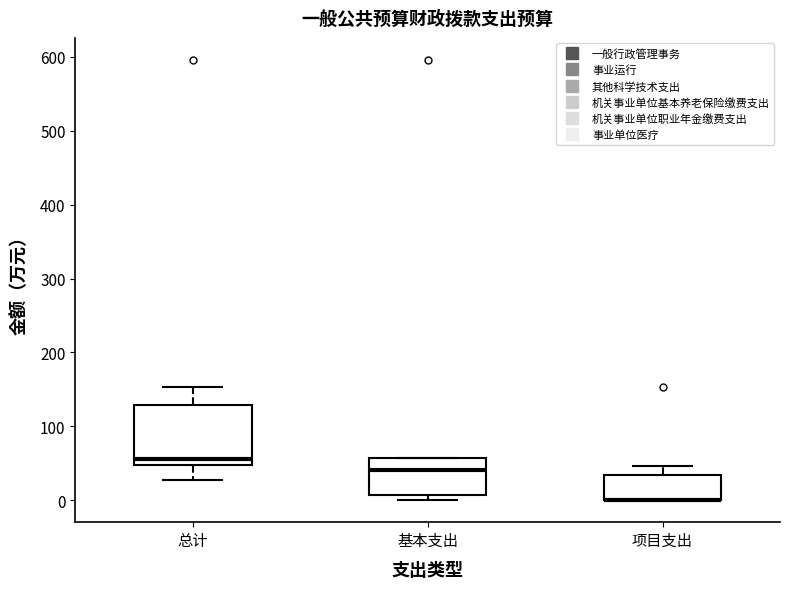

Comparing the boxes themselves (not the whiskers), which one is the tallest?

总计